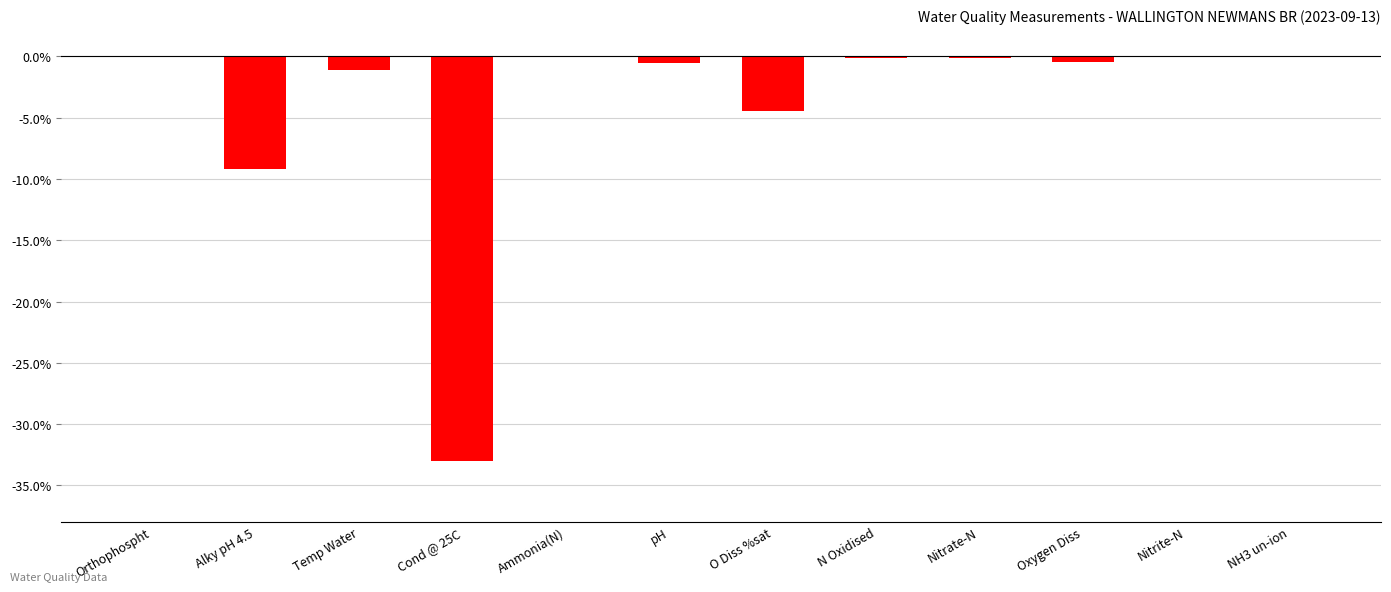

At which label is the value closest to -16?

Alky pH 4.5